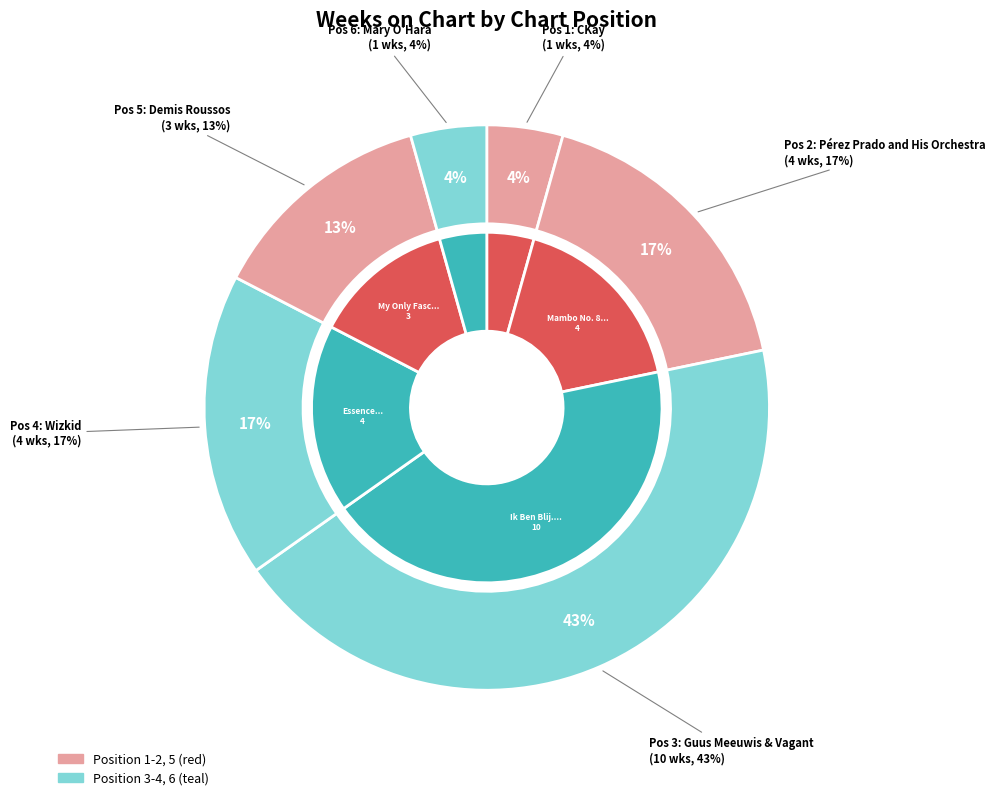

To the nearest percent, what percentage of the pie is 3?

43%